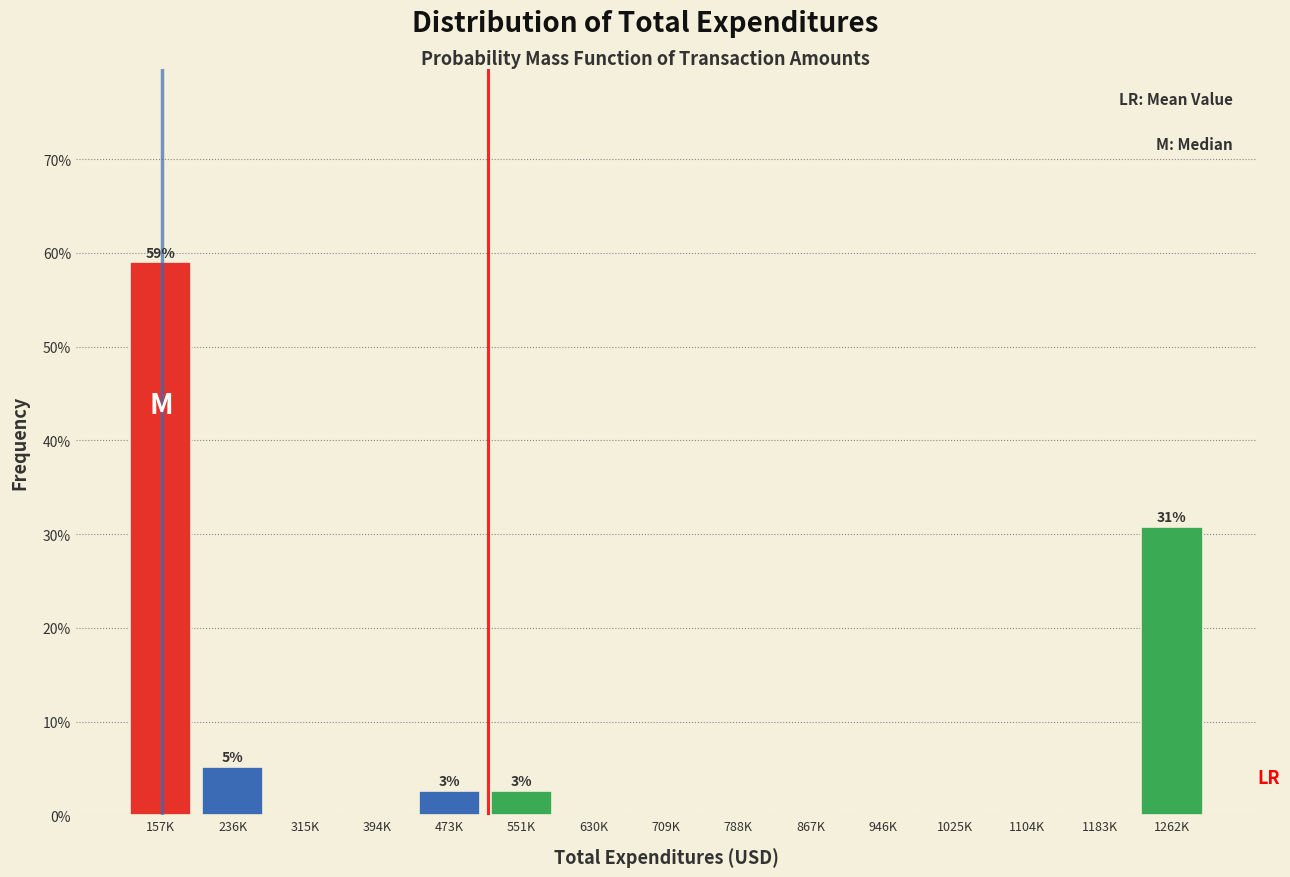

Reading right to left, list all the values displayed in this chart.

1262K=30.8	1183K=0.0	1104K=0.0	1025K=0.0	946K=0.0	867K=0.0	788K=0.0	709K=0.0	630K=0.0	551K=2.6	473K=2.6	394K=0.0	315K=0.0	236K=5.1	157K=59.0